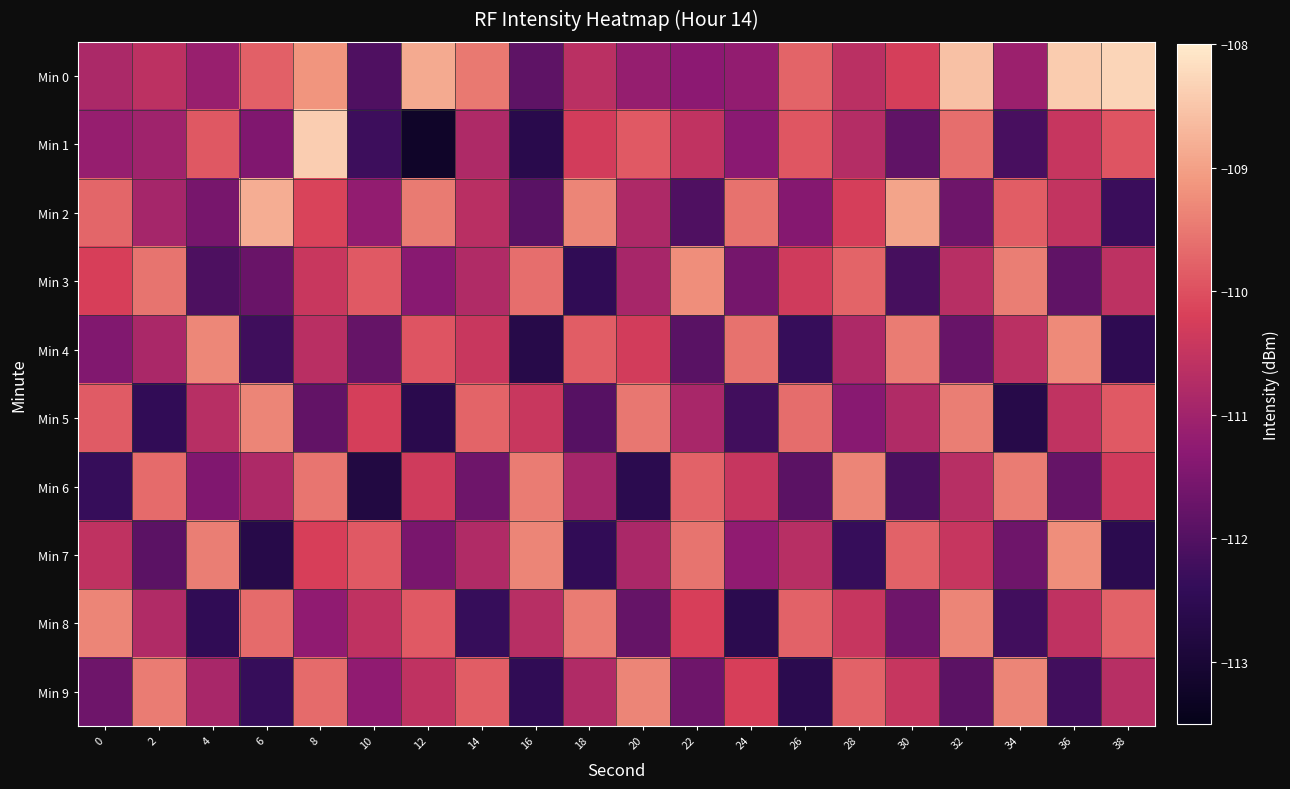

At which category is the sum across all series the highest?

8